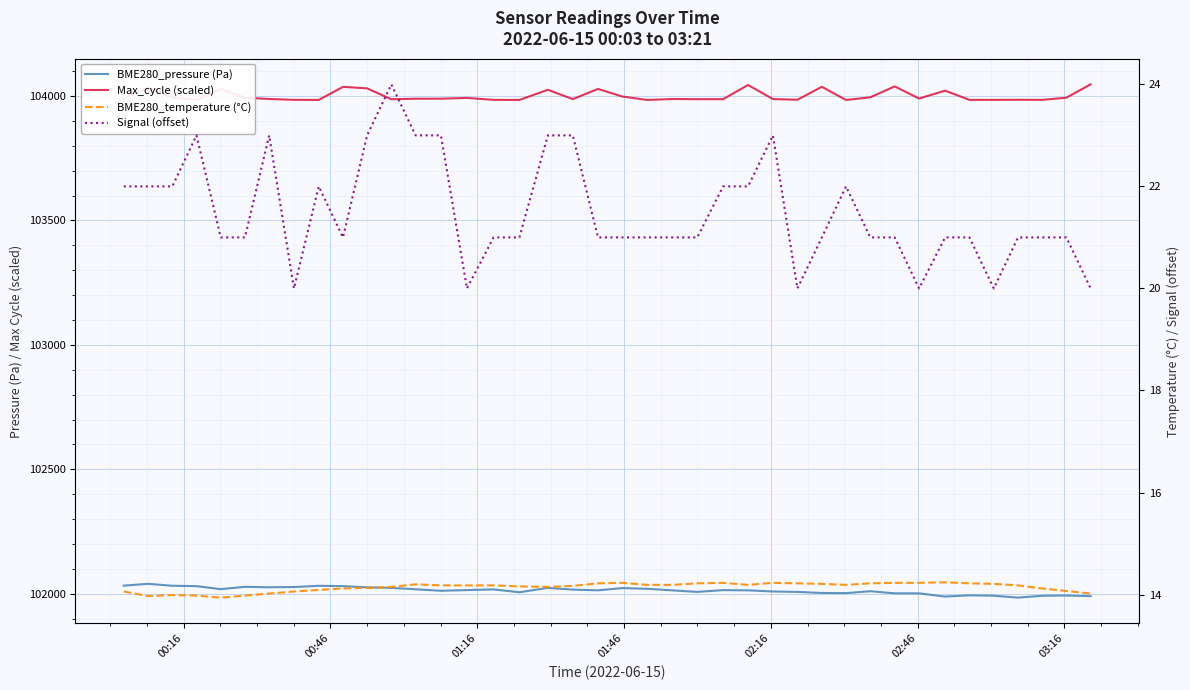

How many interior local peaks does the BME280_temperature (°C) series have?

6